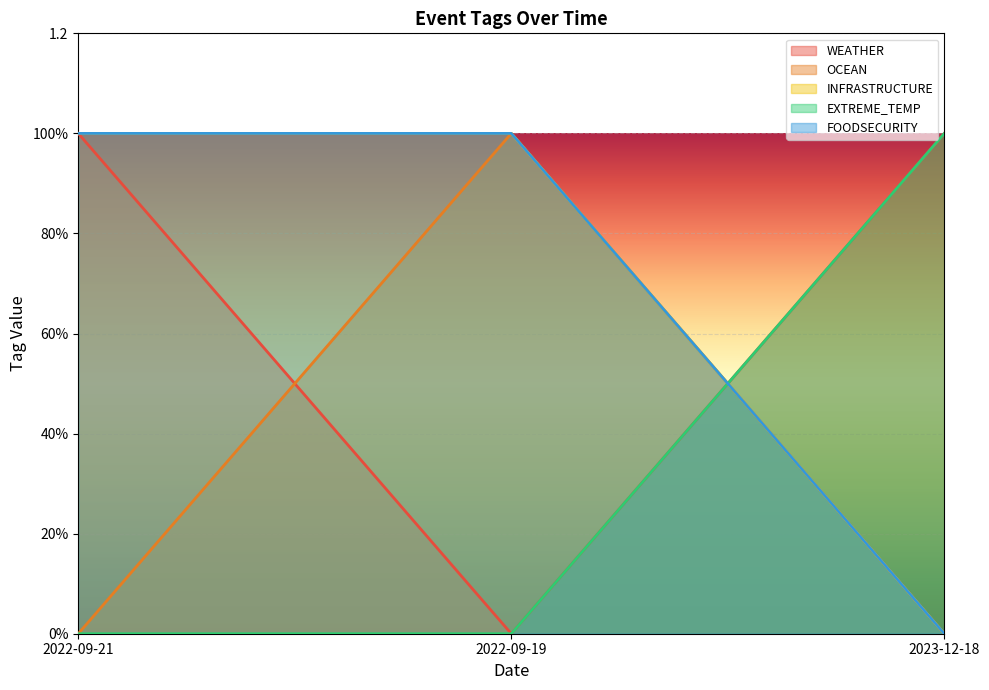

Is it true that EXTREME_TEMP equals 0 at 2022-09-19?

True